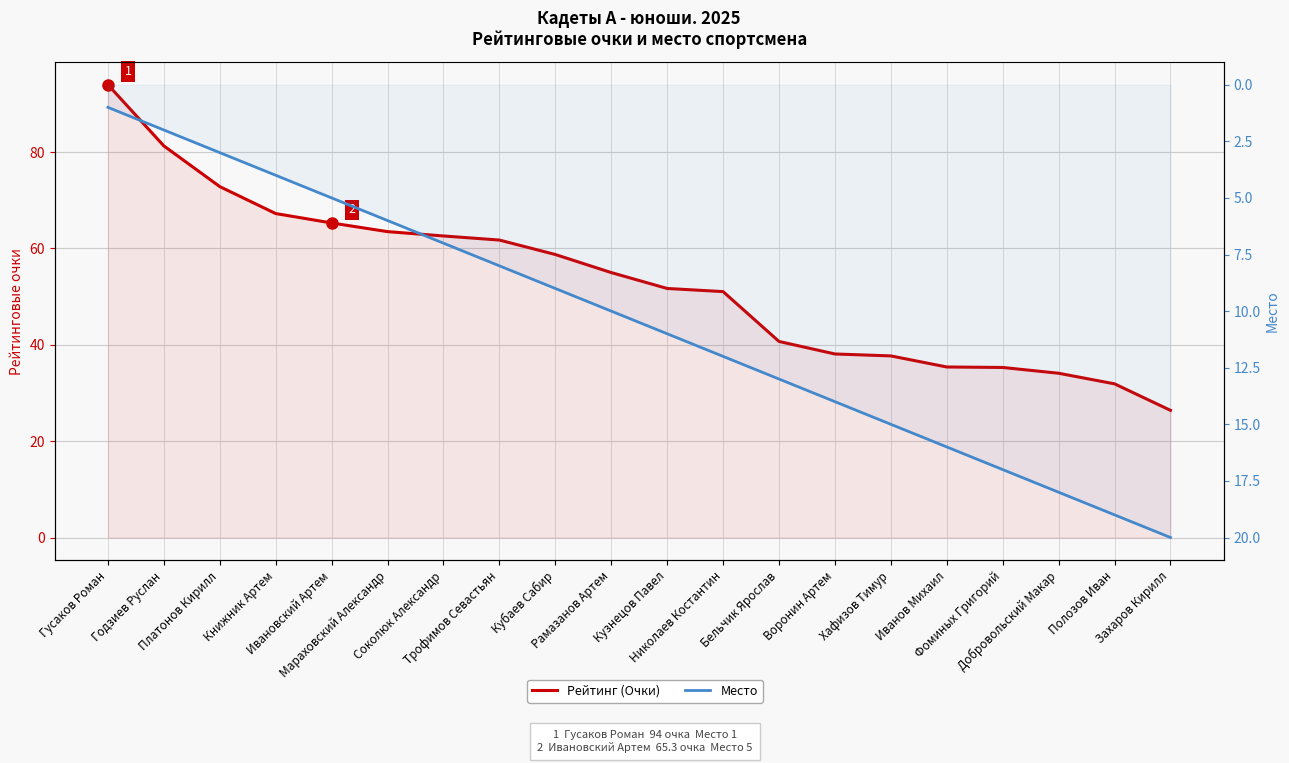

What is the spread (max minus min) of values at Фоминых Григорий?

18.3